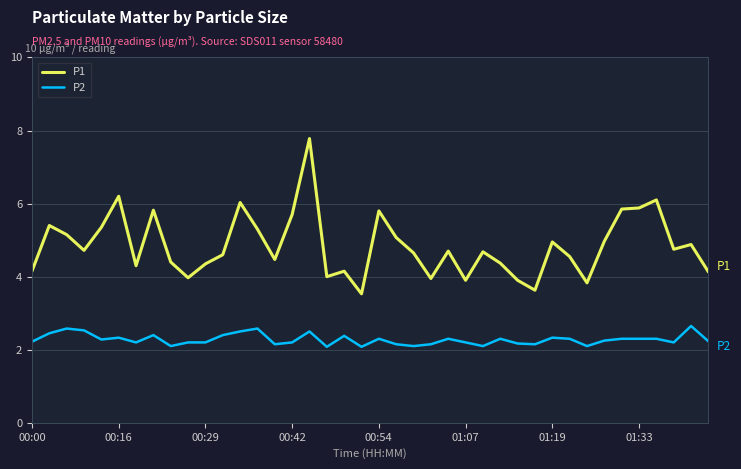

Rank the series by their maximum value, from highest to lowest.

P1, P2